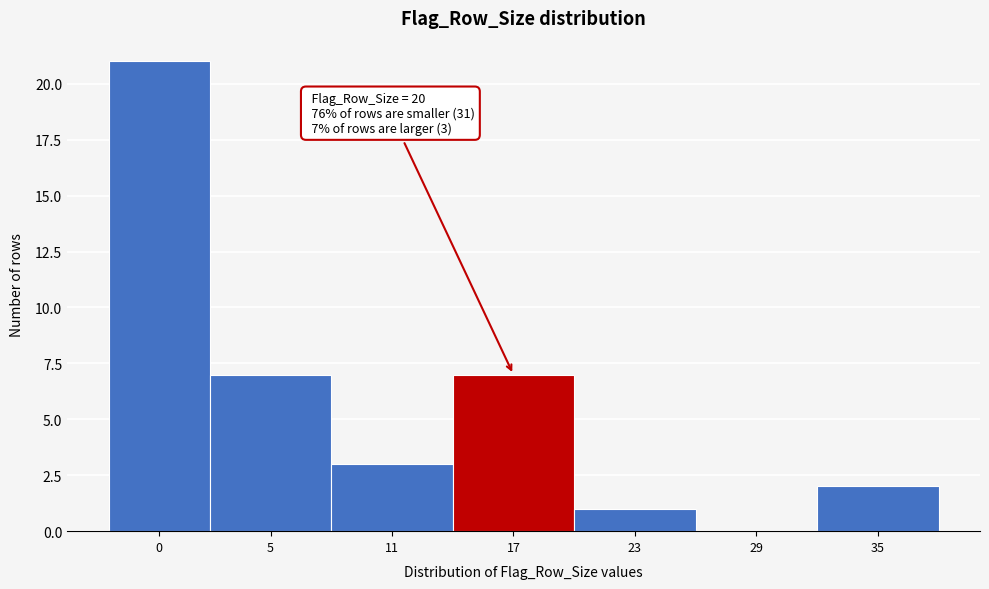

Reading left to right, extract all data points from this chart.

0=21	5=7	11=3	17=7	23=1	29=0	35=2